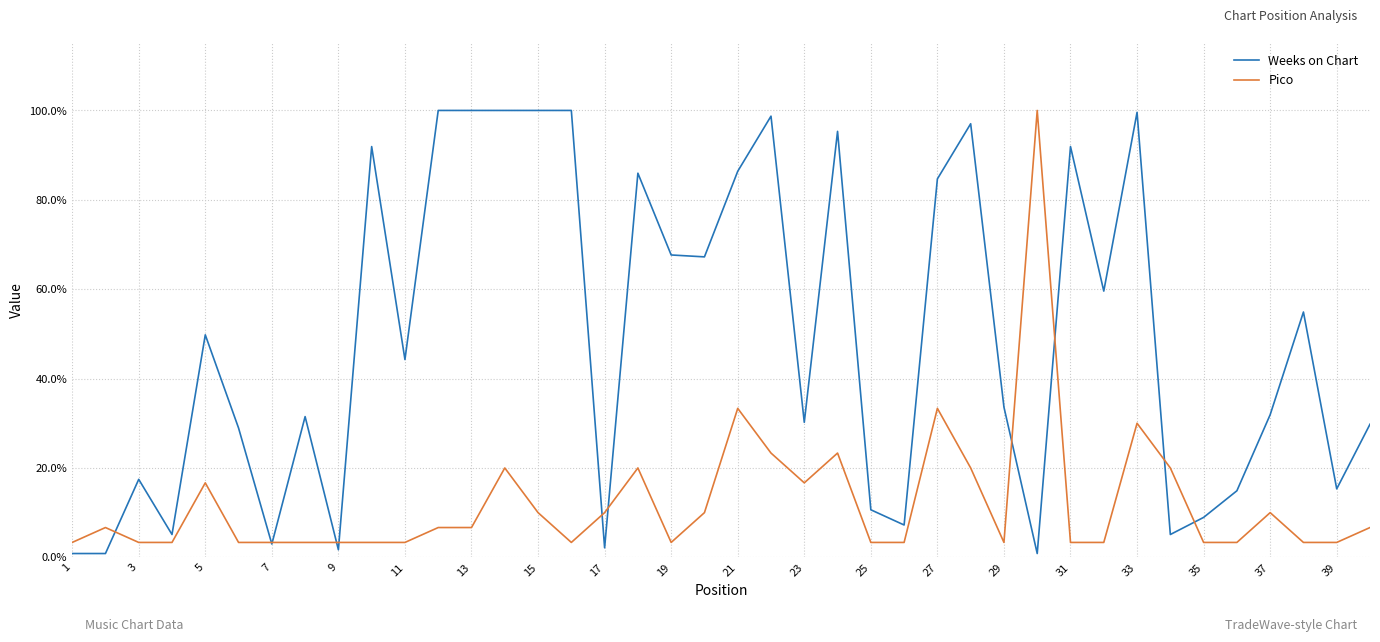

Does the chart have visible grid lines?

Yes